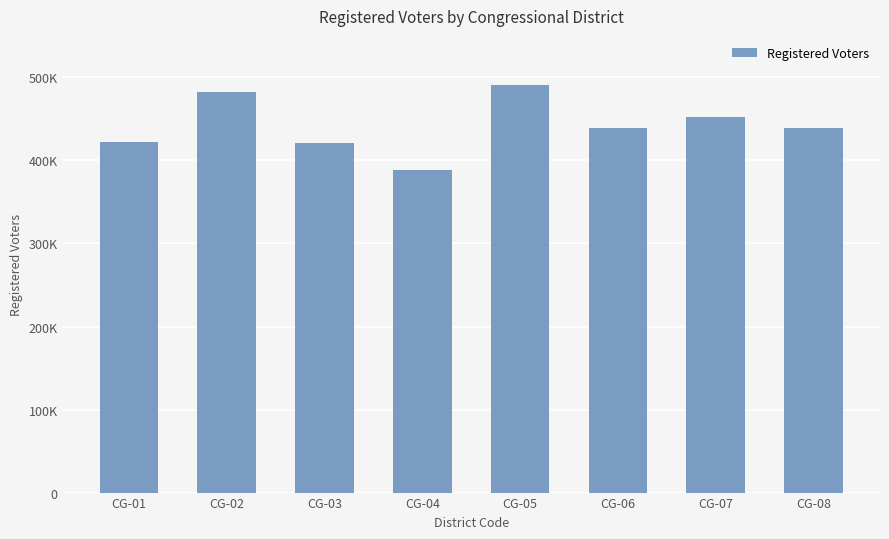

List the labels in order of value, largest first.

CG-05, CG-02, CG-07, CG-06, CG-08, CG-01, CG-03, CG-04